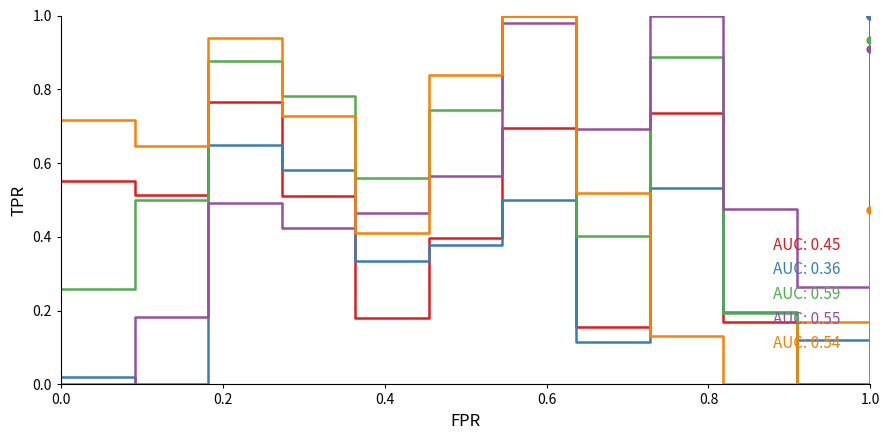

Does the chart have visible grid lines?

No